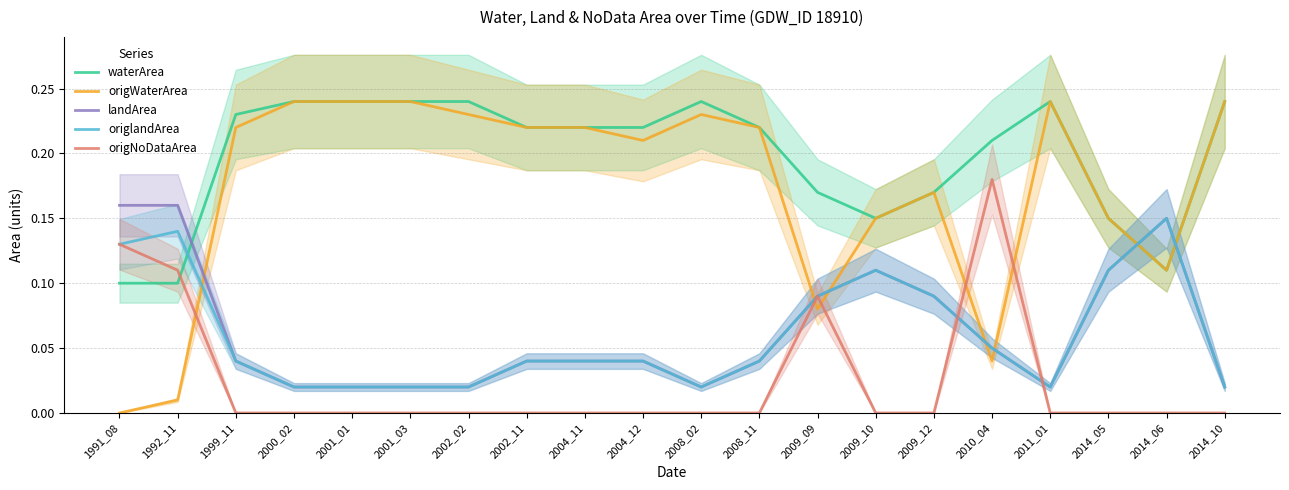

Which series has the largest range (max minus min)?

origWaterArea